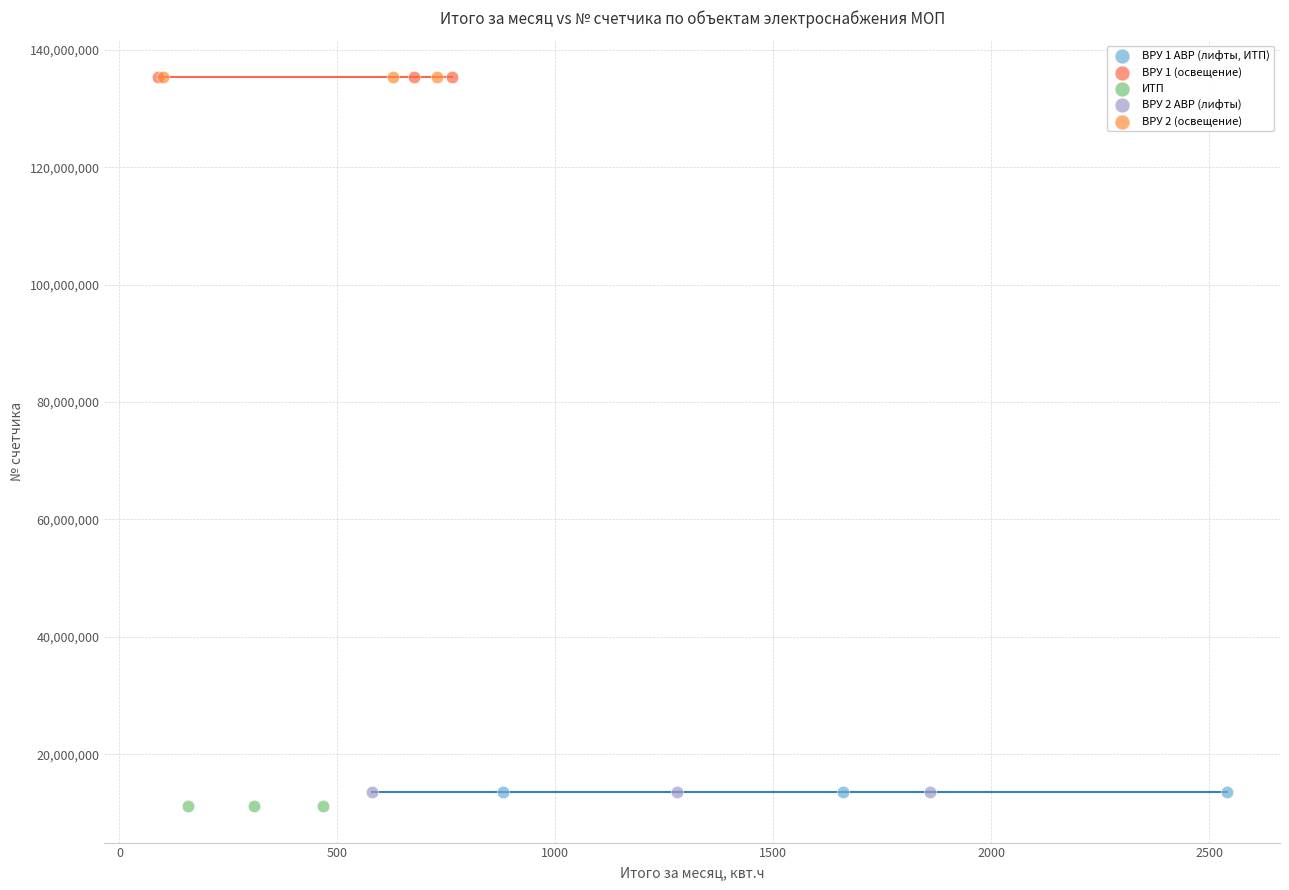

Which series reaches the minimum Y coordinate?

ИТП